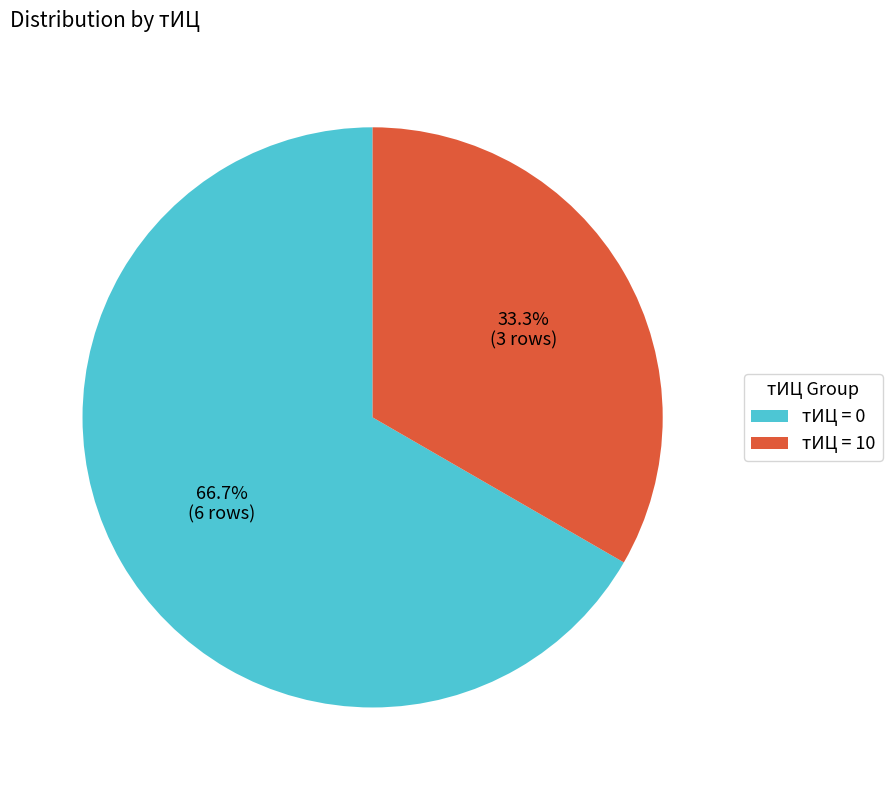

Between тИЦ = 0 and тИЦ = 10, which is larger?

тИЦ = 0